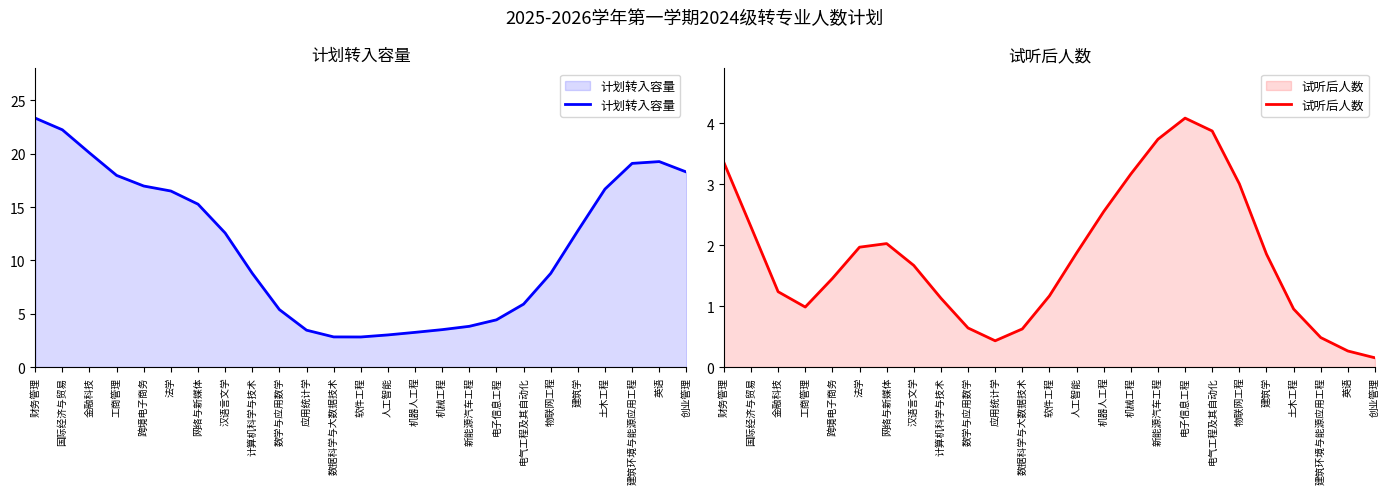

Reading right to left, extract all data points from this chart.

计划转入容量: 18.3	19.3	19.1	16.7	12.8	8.8	5.9	4.4	3.8	3.5	3.3	3.0	2.8	2.8	3.5	5.4	8.8	12.6	15.3	16.5	17.0	18.0	20.1	22.2	23.3
试听后人数: 0.2	0.3	0.5	1.0	1.9	3.0	3.9	4.1	3.7	3.2	2.6	1.9	1.2	0.6	0.4	0.6	1.1	1.7	2.0	2.0	1.5	1.0	1.2	2.3	3.4